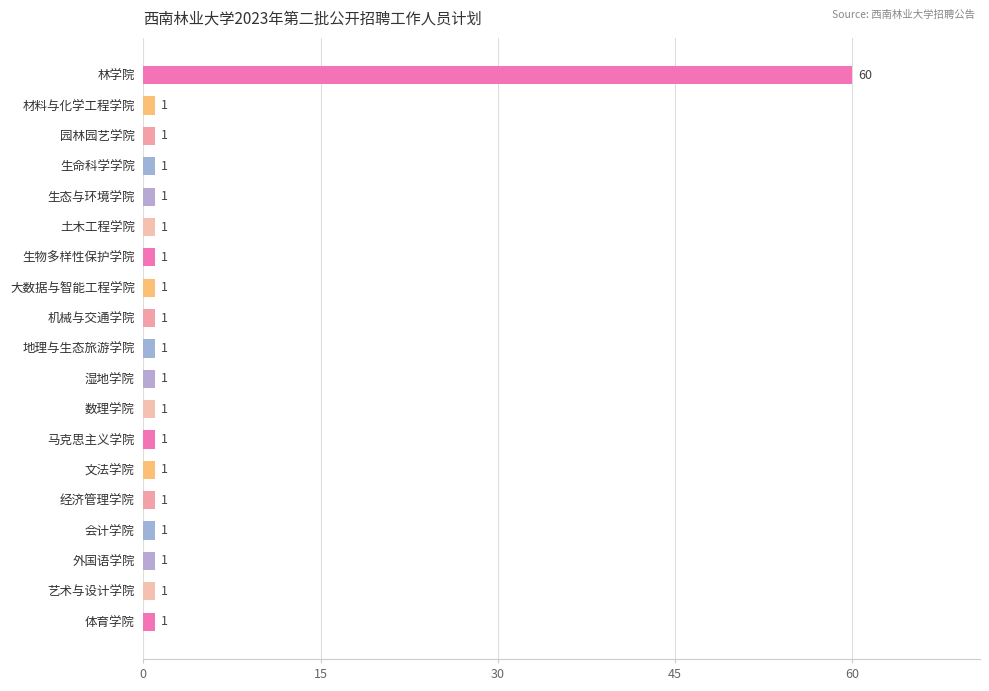

The chart shows a value of 1 at 体育学院. True or false?

True